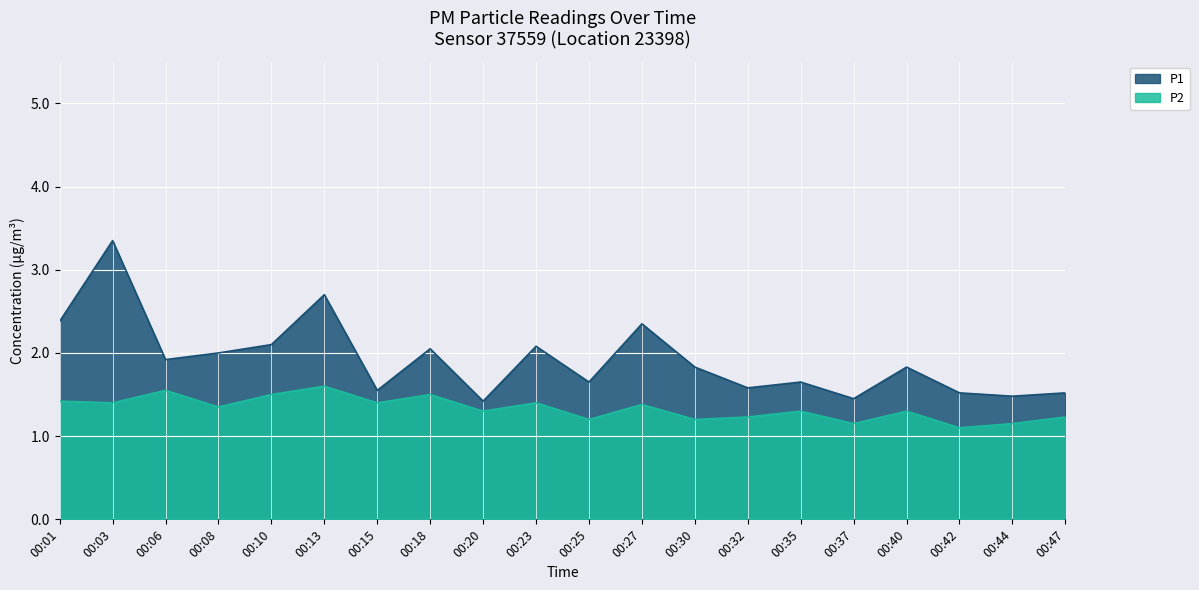

What is the value of the P1 point at the 16th from the left?

1.4